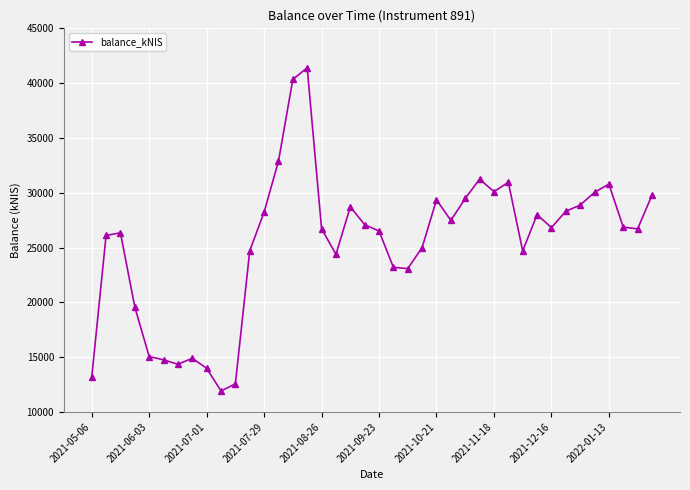

What is the difference between the second highest and minimum values?

28425.0